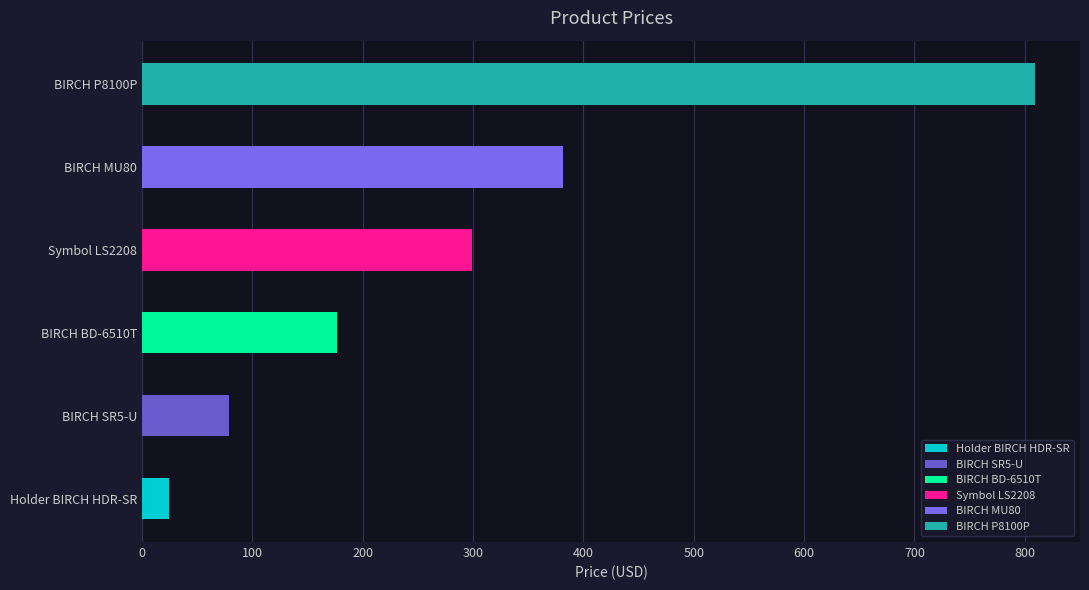

What is the change in value from BIRCH SR5-U to BIRCH BD-6510T?

+98.3